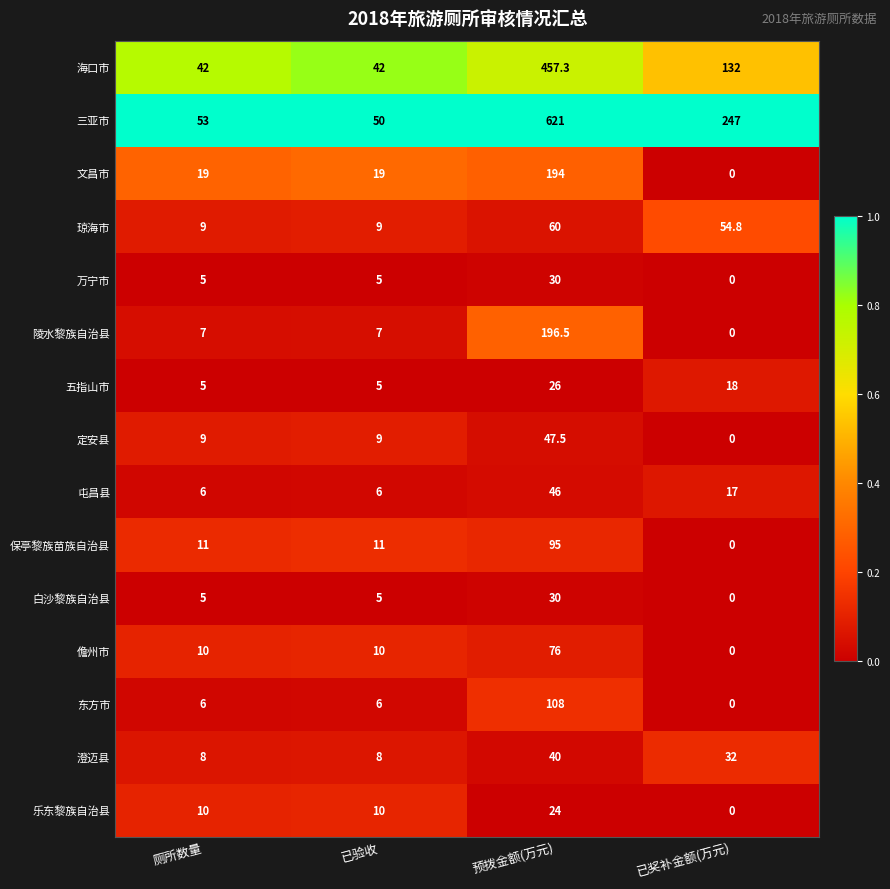

What is the maximum value shown in the chart?

621.0